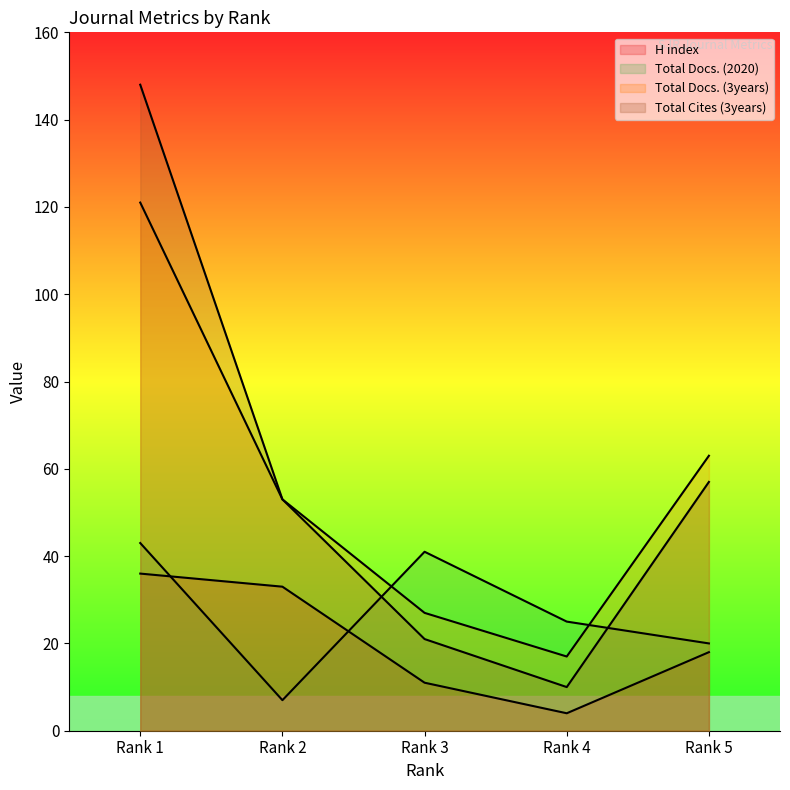

At which category does the chart reach its minimum across all series?

Rank 4